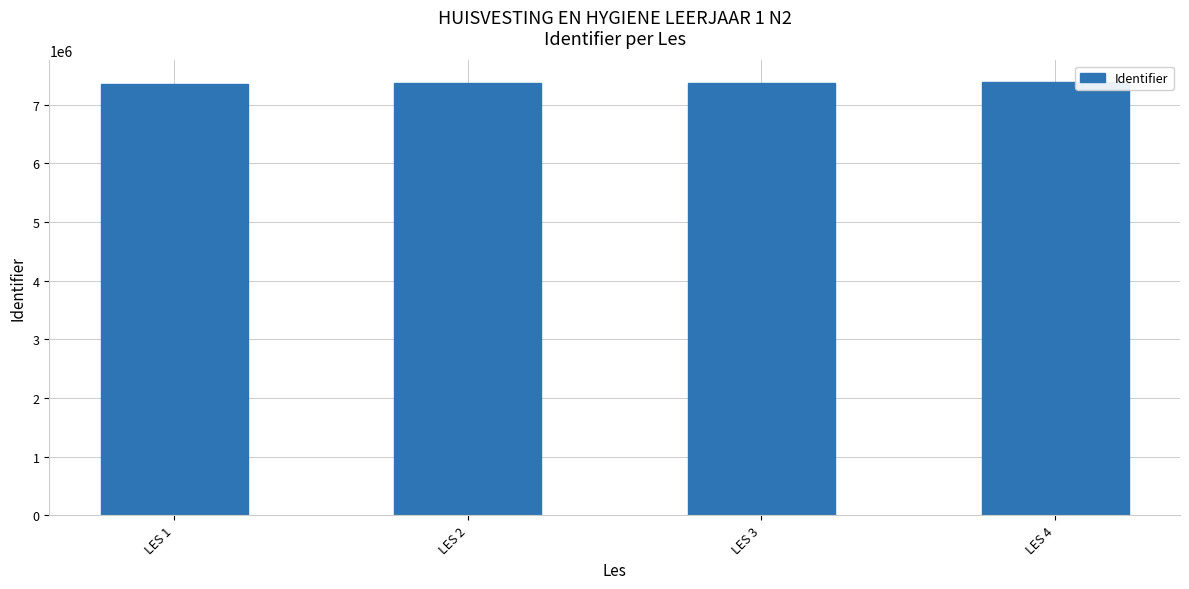

Is it true that the value at LES 3 is 7377094?

True